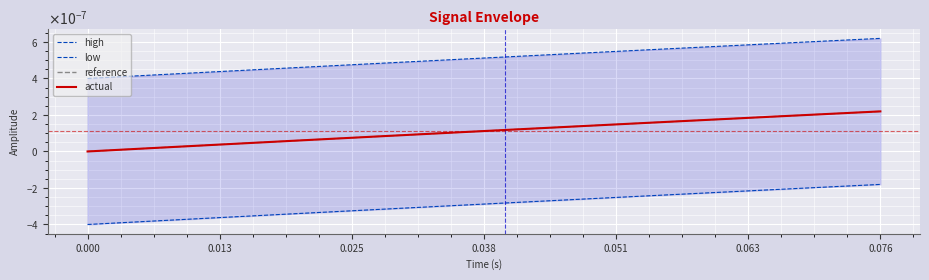

True or false: high and actual cross at least once.

False